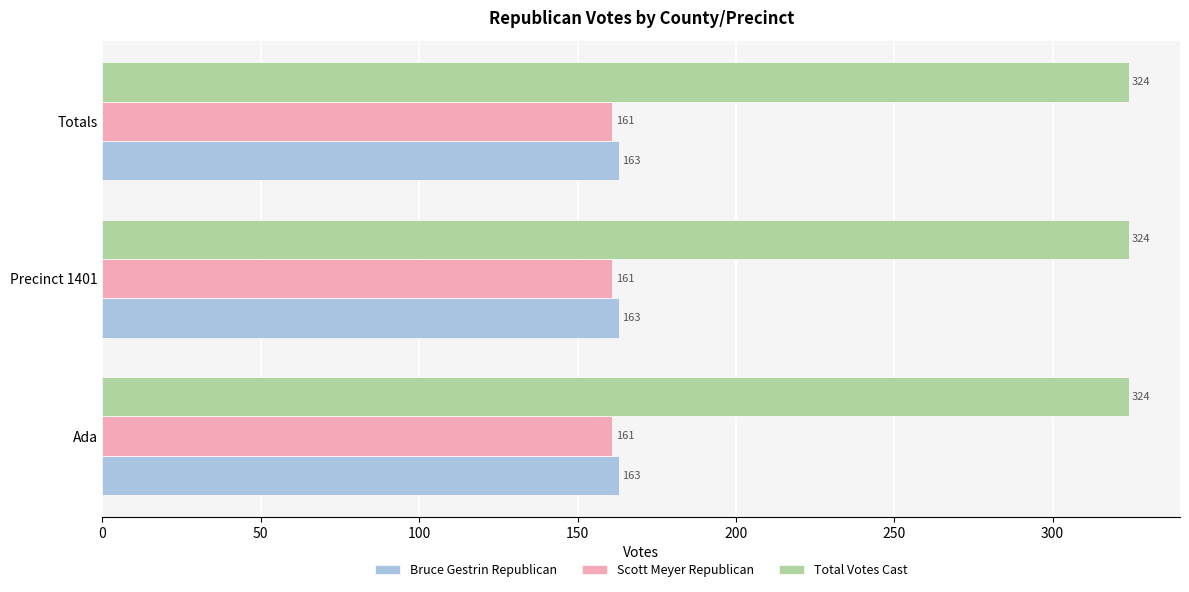

Is the value of Total Votes Cast at Ada greater than the value of Bruce Gestrin Republican at Precinct 1401?

Yes